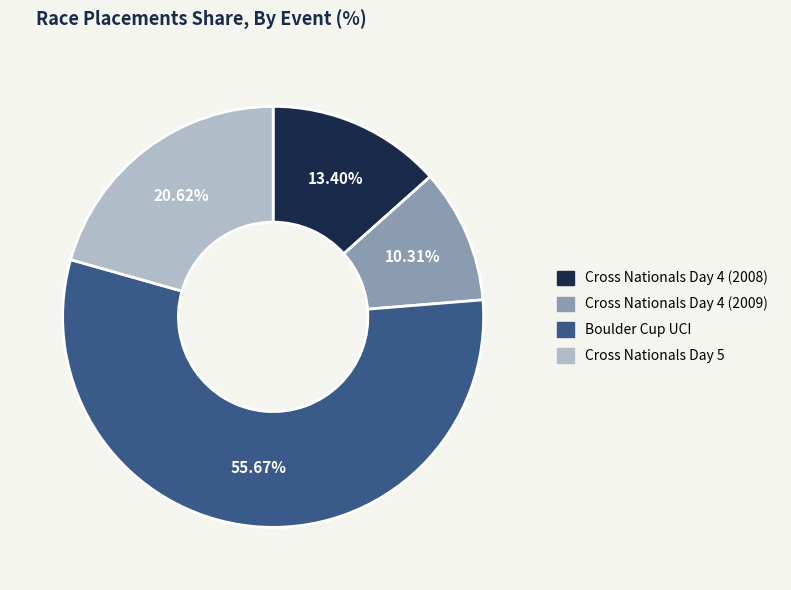

To the nearest percent, what is the difference between the largest and smallest slice percentages?

45%